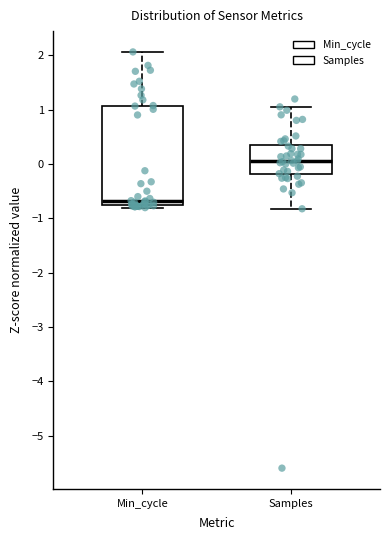

Comparing the boxes themselves (not the whiskers), which one is the tallest?

Min_cycle